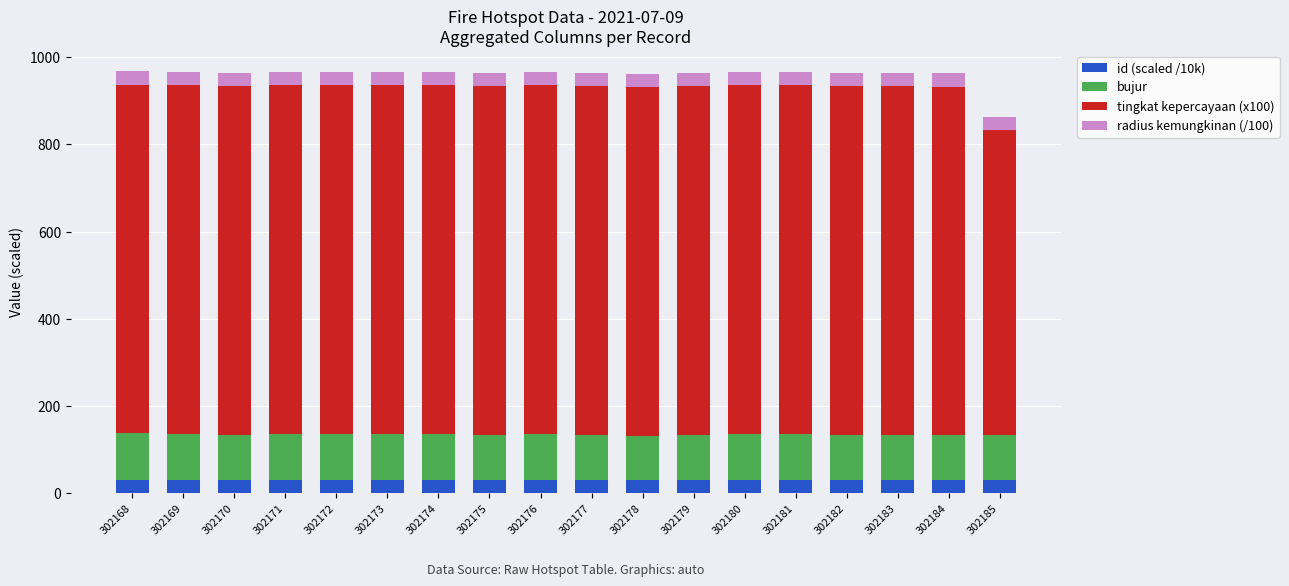

What is the highest value of the id (scaled /10k) series?

30.2